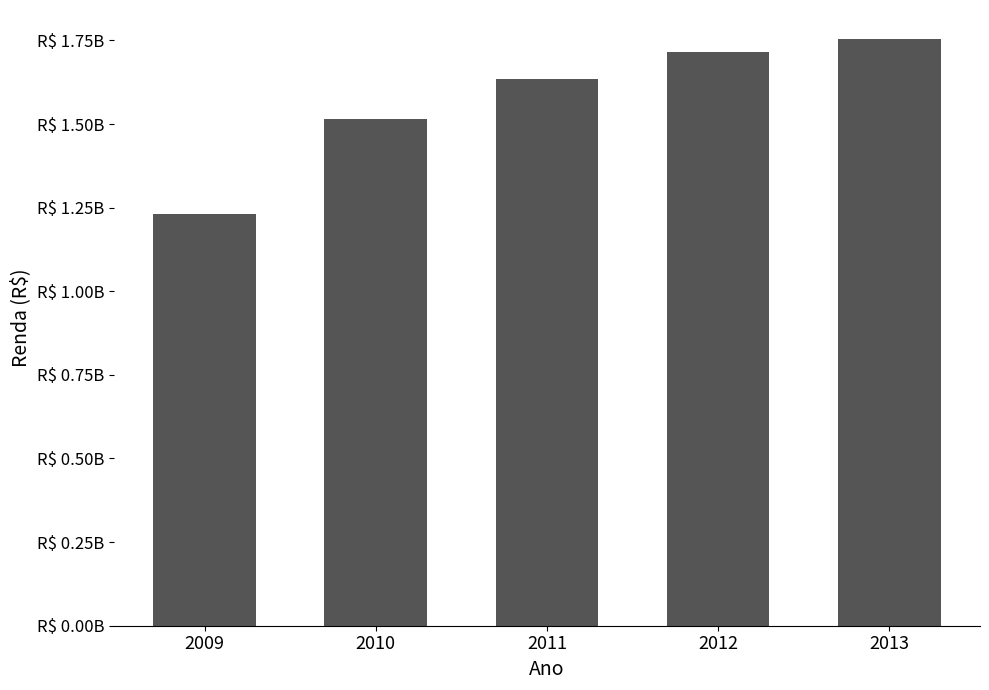

How many data points are less than 1633503785?

2